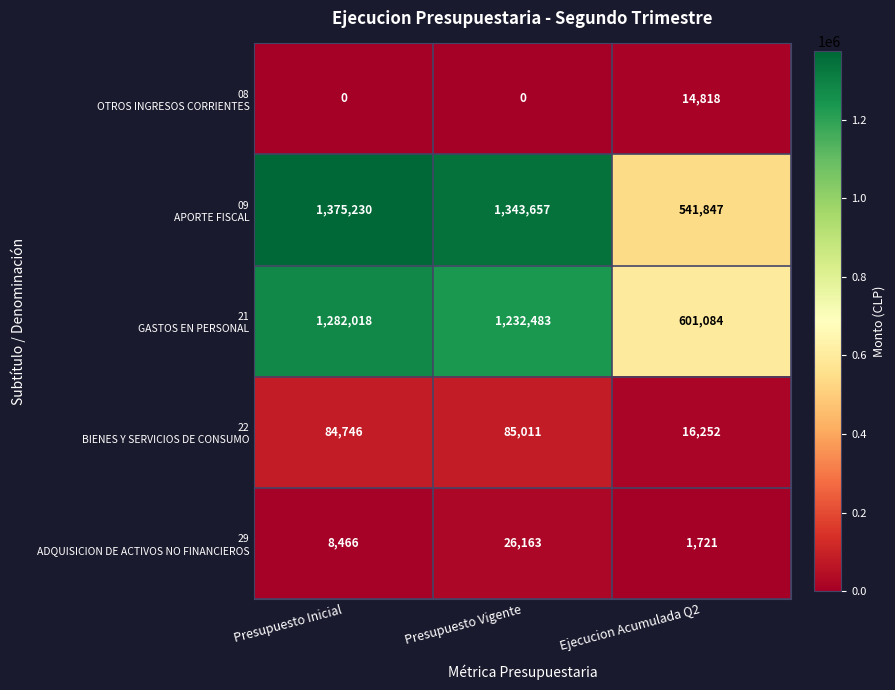

At which category does the chart reach its peak across all series?

Presupuesto Inicial